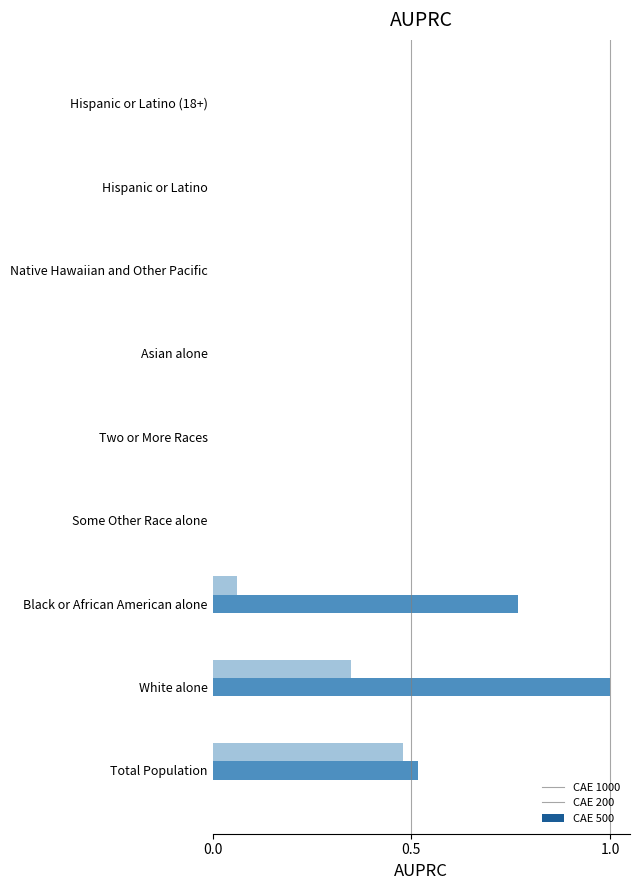

At which category is the sum across all series the highest?

White alone